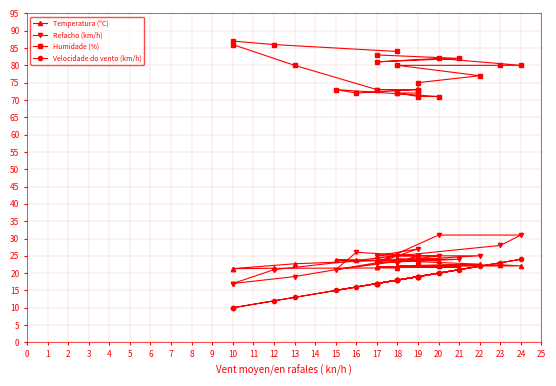

At which category is the sum across all series the highest?

24